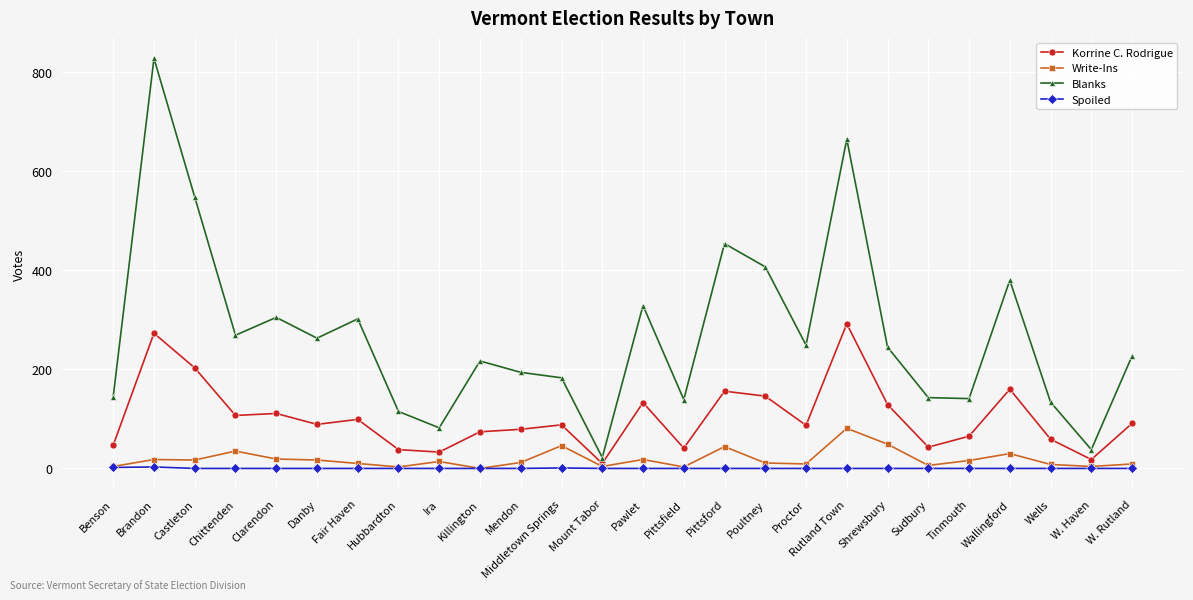

How many distinct data groups are displayed?

4